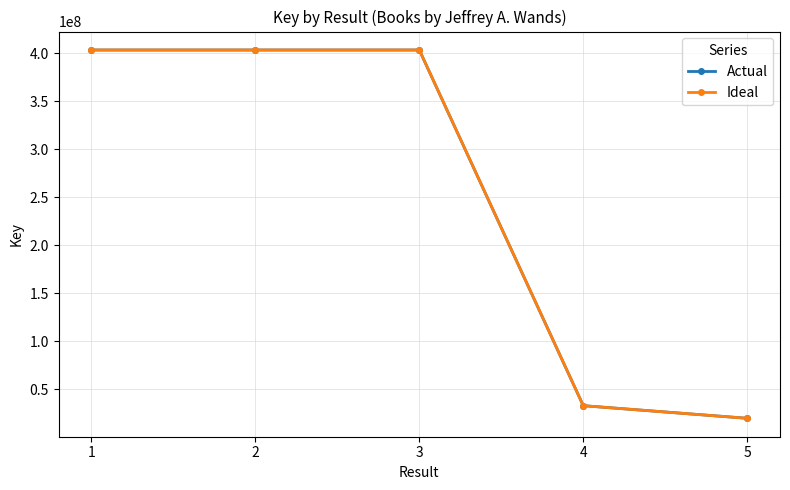

At how many categories does at least one series exceed 373495595?

3